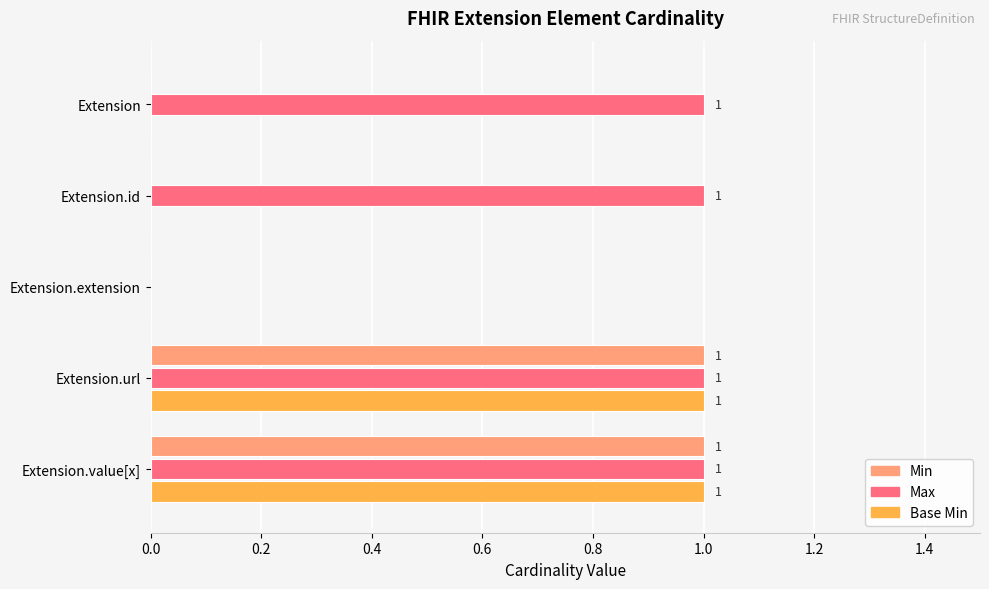

Which series has the largest total across all categories?

Max